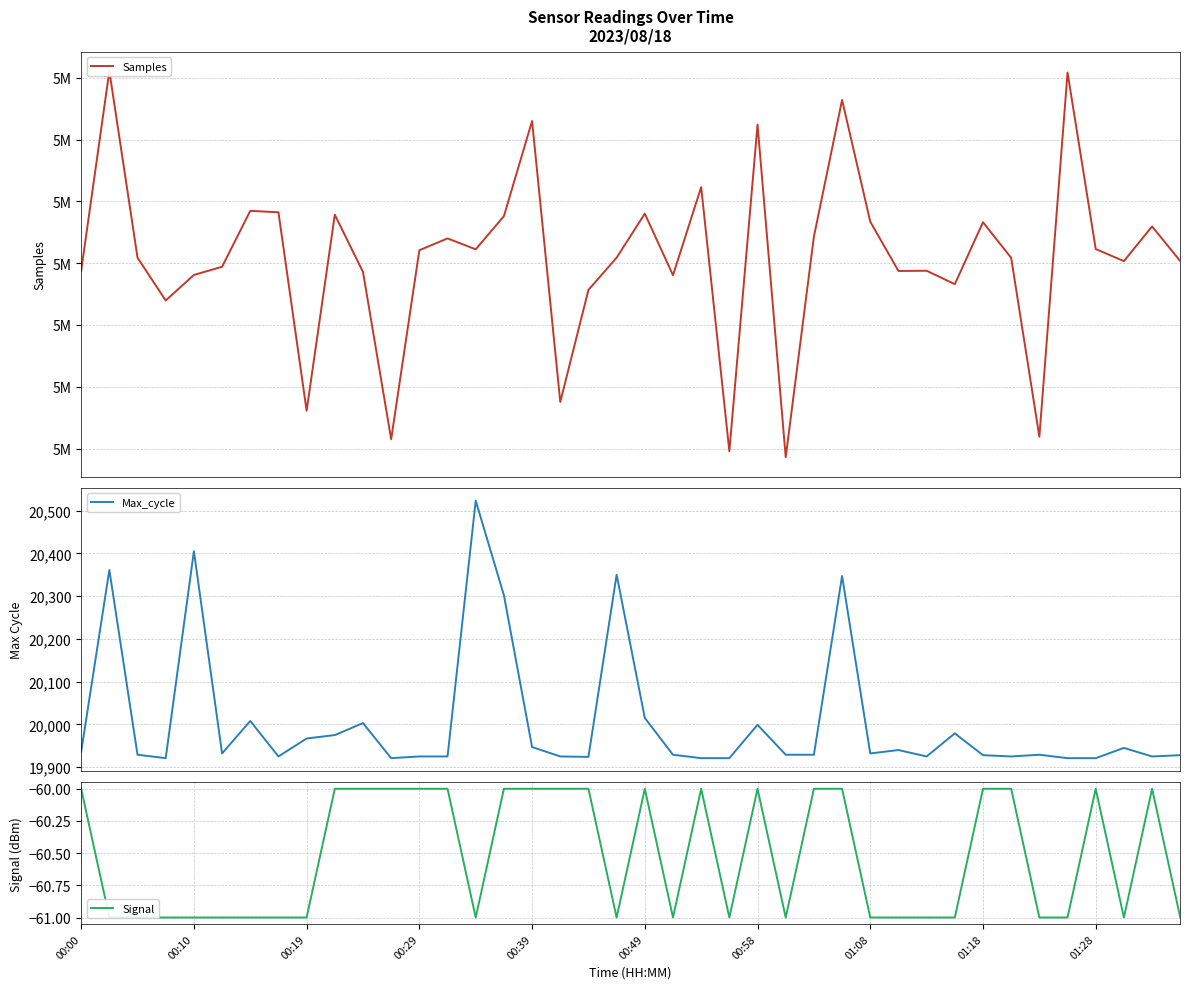

Read the Samples value at 34, to the nearest 100.

5016000